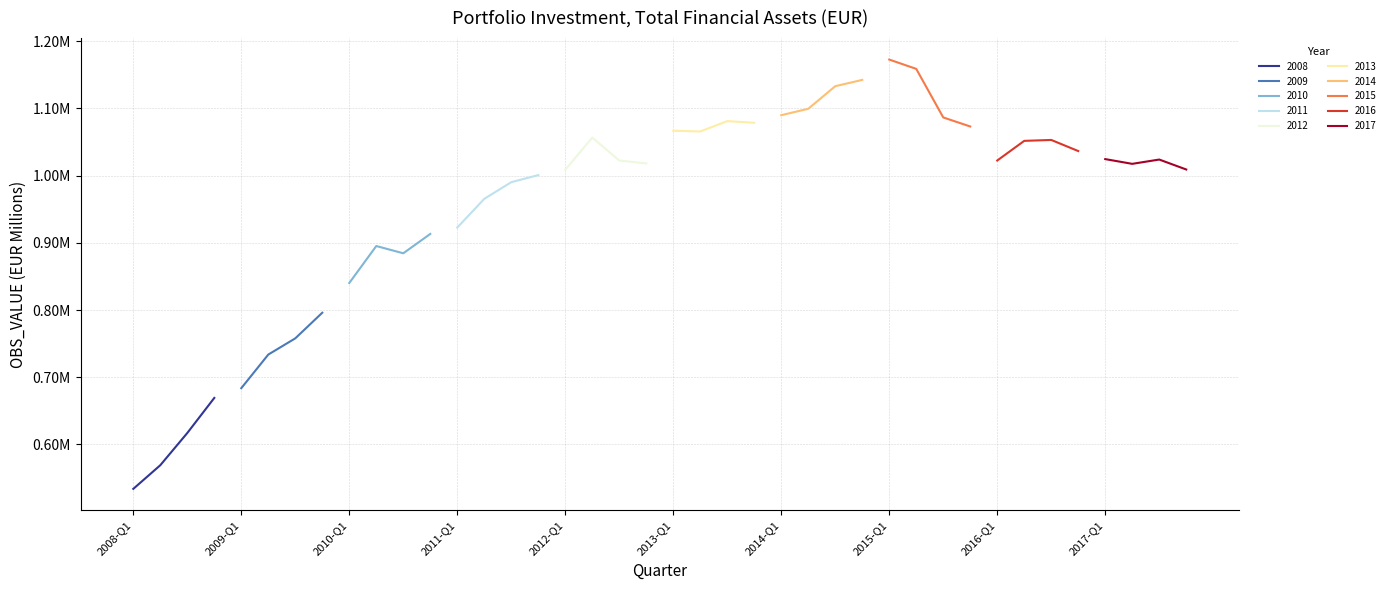

Does the chart display data point markers on the line(s)?

No